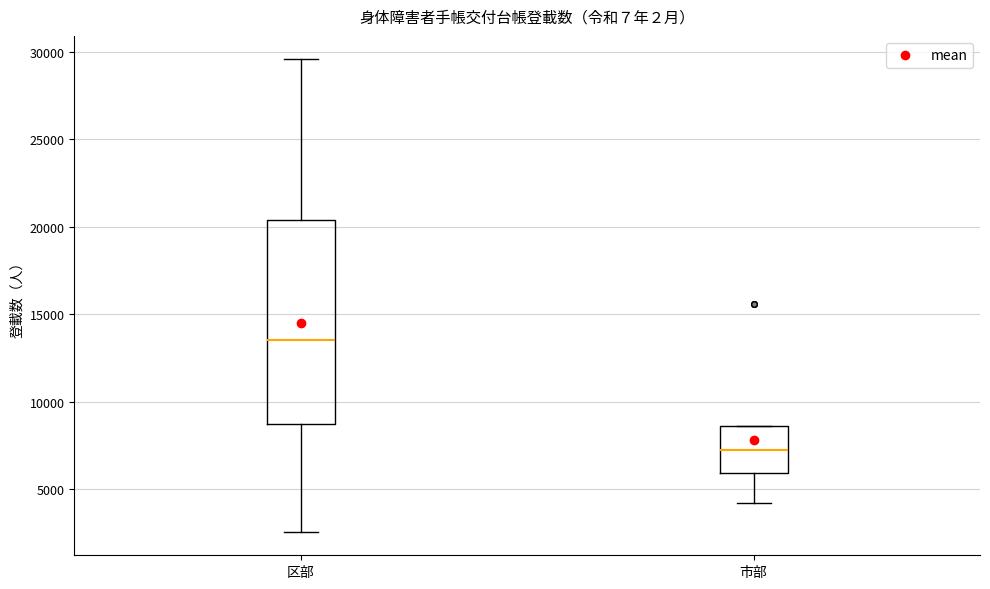

Where does the median line of the box for 市部 sit on the y-axis? The values are not printed on the chart, so give them approximately, as read against the axis.

7000